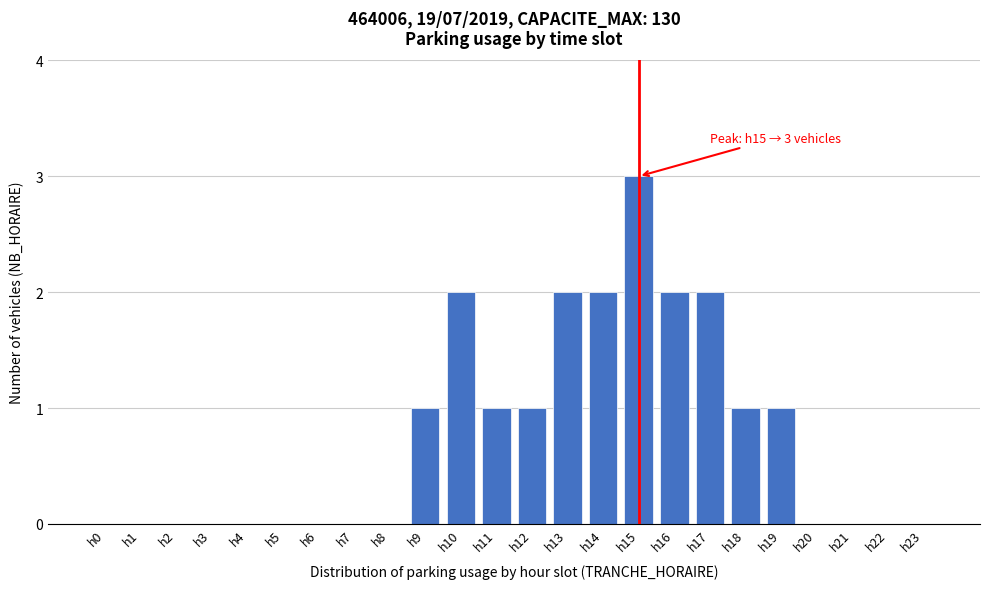

Reading left to right, list all the values displayed in this chart.

h0=0	h1=0	h2=0	h3=0	h4=0	h5=0	h6=0	h7=0	h8=0	h9=1	h10=2	h11=1	h12=1	h13=2	h14=2	h15=3	h16=2	h17=2	h18=1	h19=1	h20=0	h21=0	h22=0	h23=0